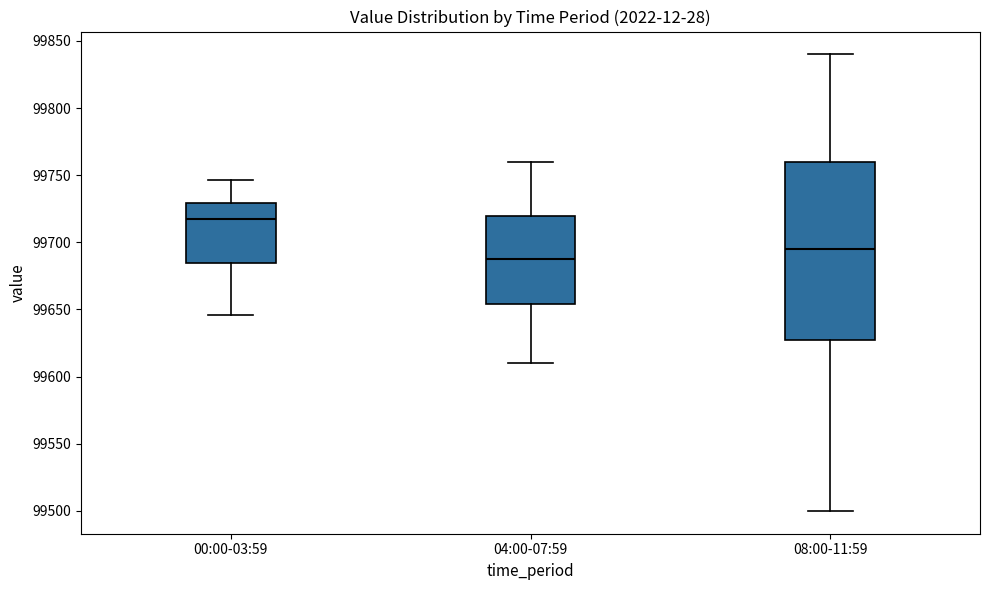

Comparing the boxes themselves (not the whiskers), which one is the tallest?

08:00-11:59